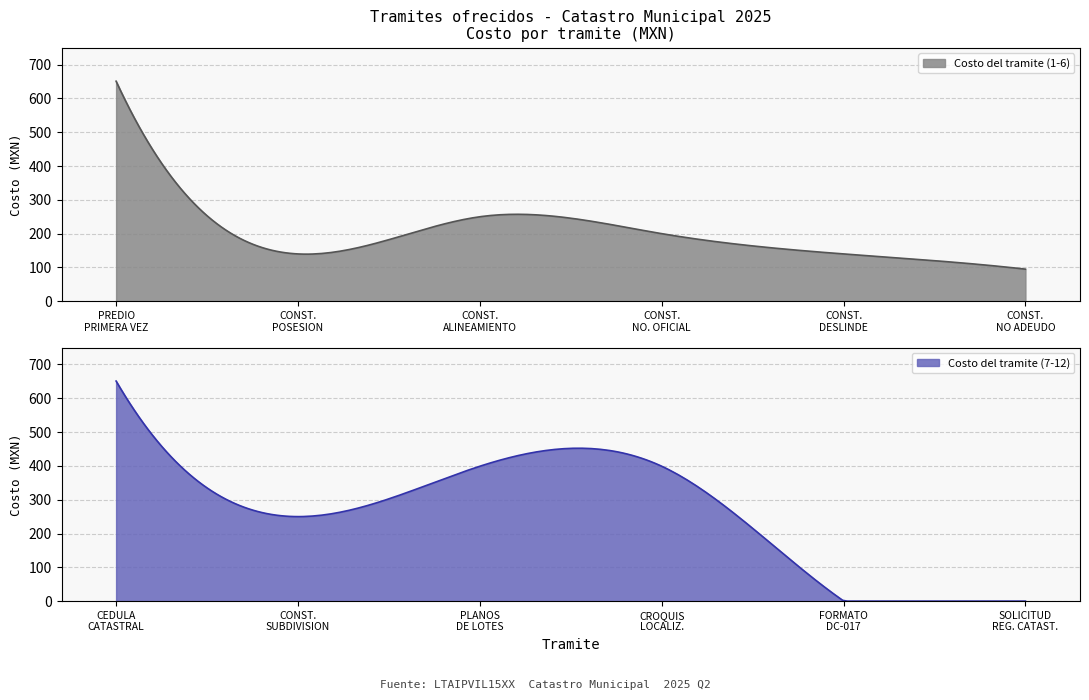

Which label corresponds to the largest value in the chart?

PREDIO O REGISTRO POR PRIMERA VEZ